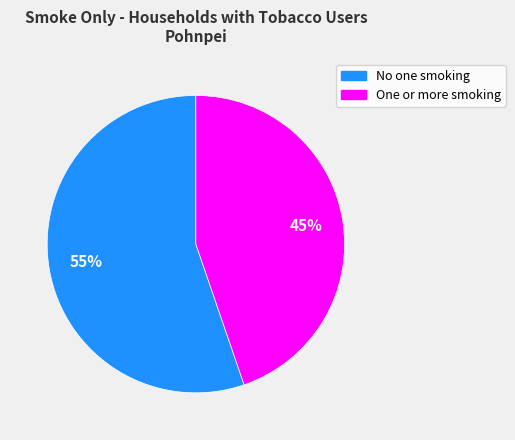

True or false: One or more smoking accounts for 59% of the total.

False